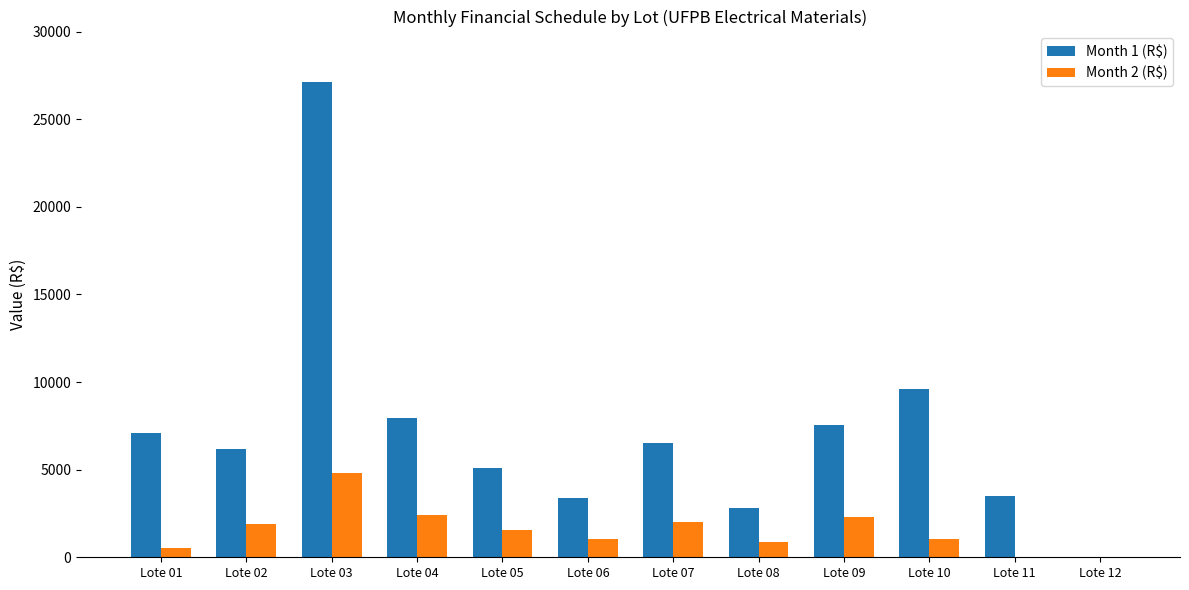

How many groups of bars are there?

12